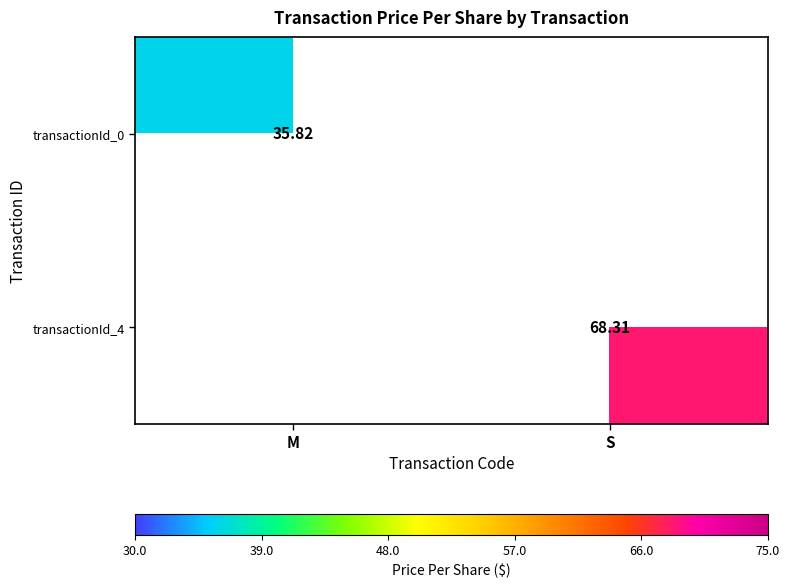

Between M and S, which series saw the biggest shift?

transactionId_4